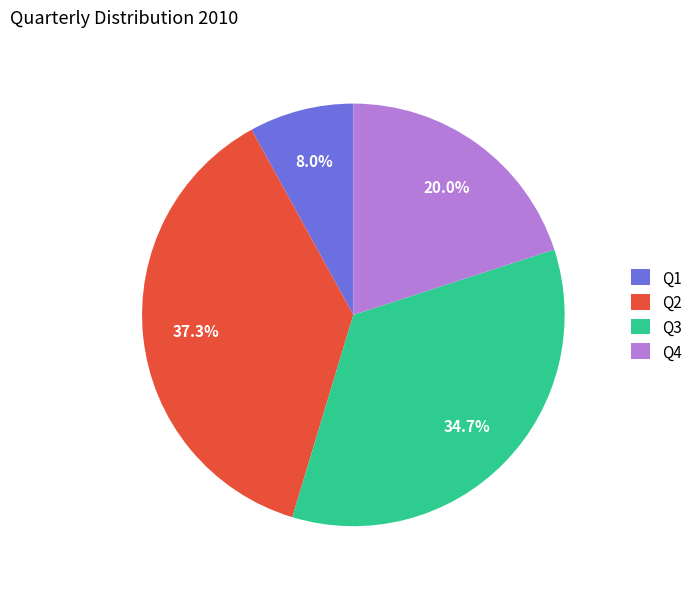

Between Q2 and Q3, which is larger?

Q2